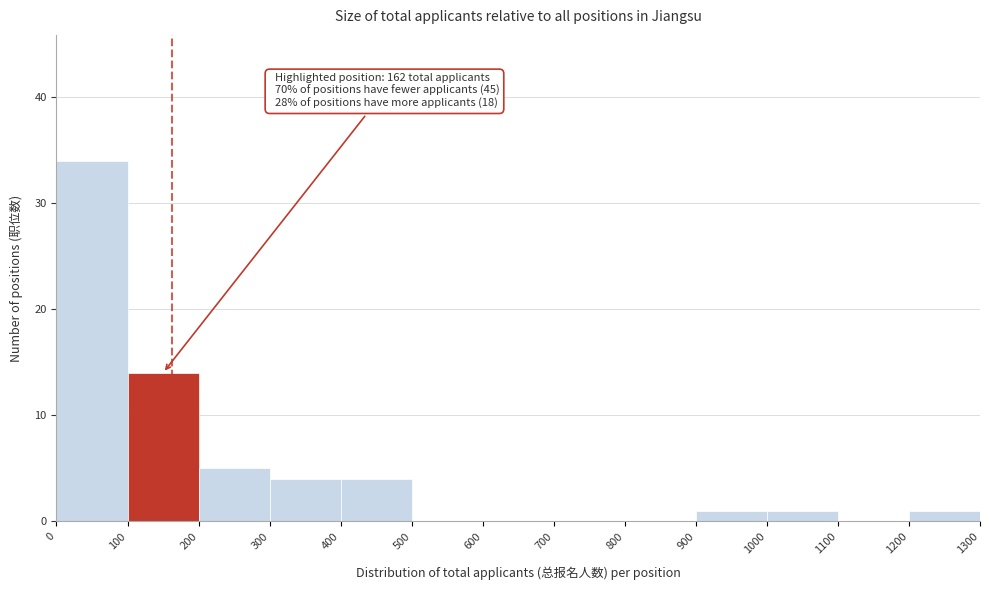

Which range on the x-axis has the tallest bar?

0 to 100